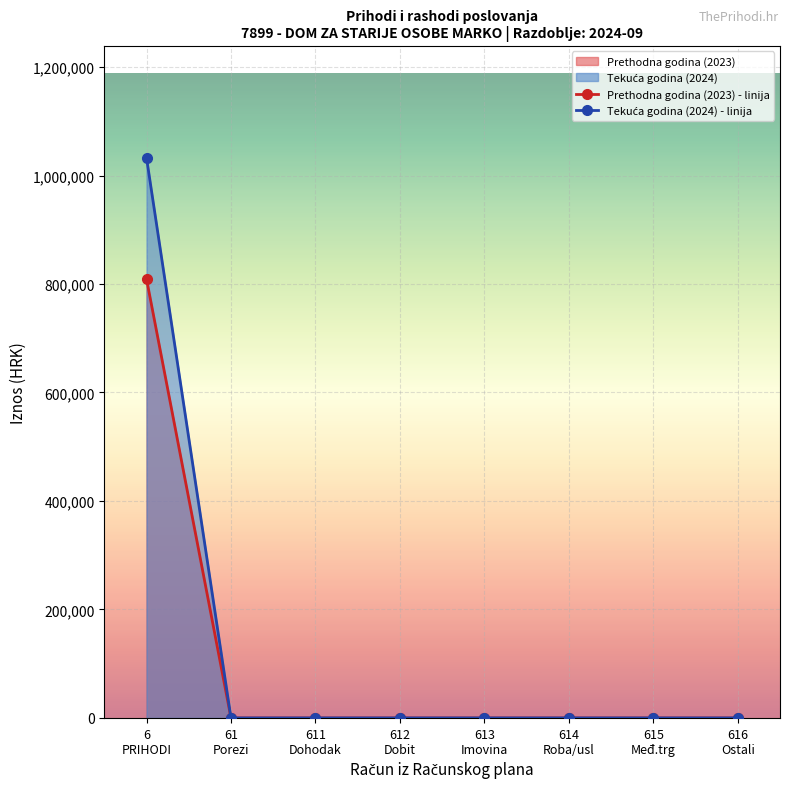

What is the maximum value for Tekuća godina (2024) - linija?

1032754.1